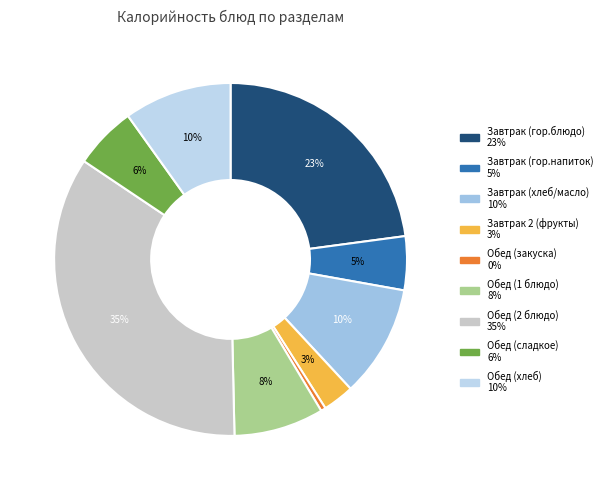

Count the number of slices in the pie.

9